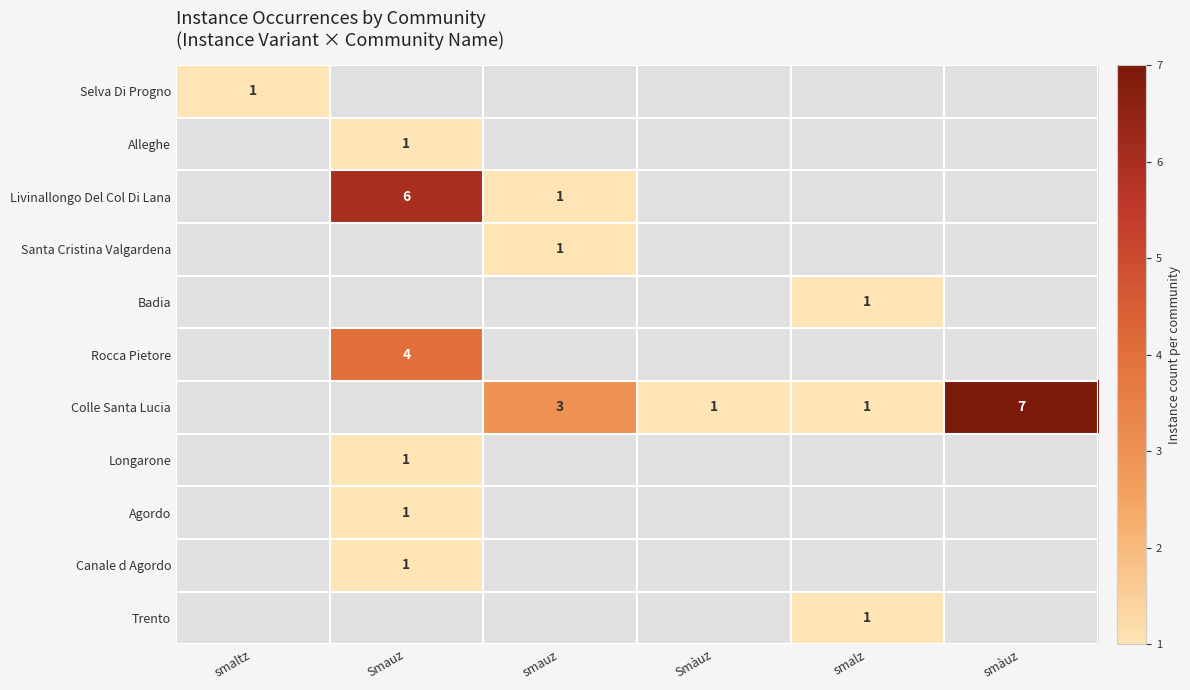

At how many categories does at least one series exceed 0?

6